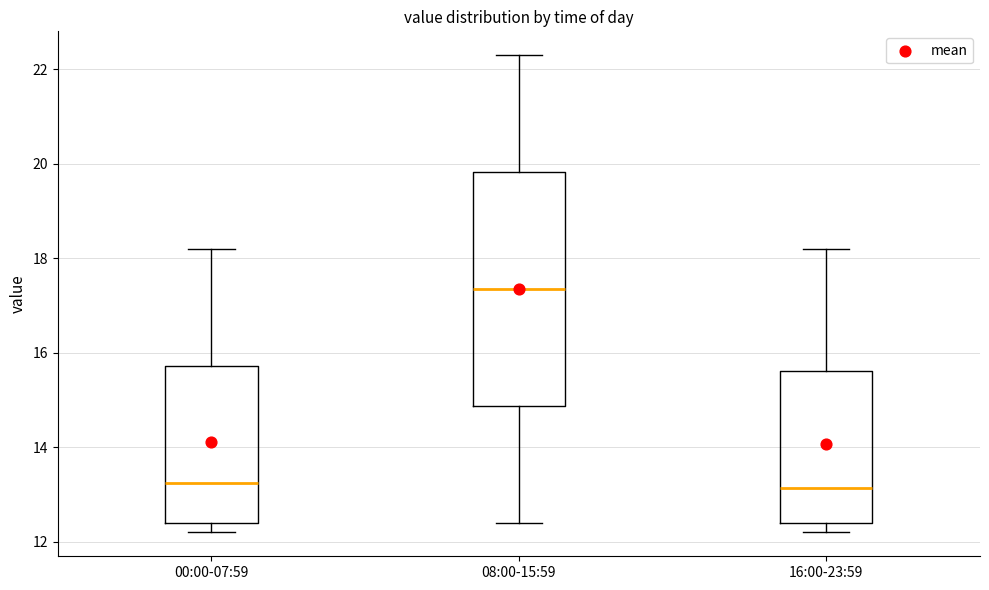

Reading left to right, transcribe this box plot: for each box, give where its median line is, the range the box spans, and where its two whiskers end, as read against the y-axis. The values are not printed on the chart, so give them approximately, as read against the axis.

00:00-07:59: median 13.2, box 12.4 to 15.8, whiskers 12.2 to 18.2
08:00-15:59: median 17.4, box 14.8 to 19.8, whiskers 12.4 to 22.4
16:00-23:59: median 13.2, box 12.4 to 15.6, whiskers 12.2 to 18.2